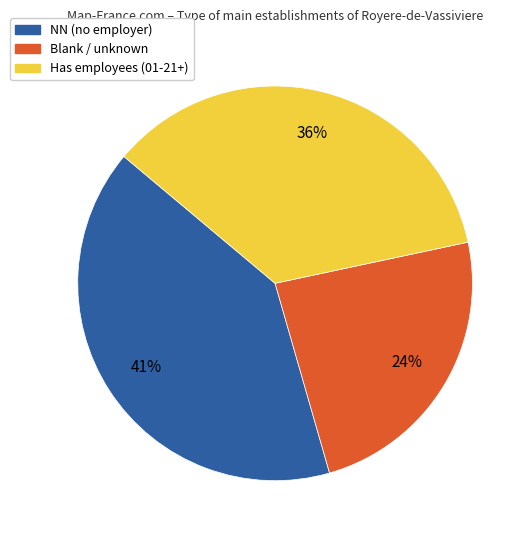

To the nearest percent, what is the difference between the largest and smallest slice percentages?

17%